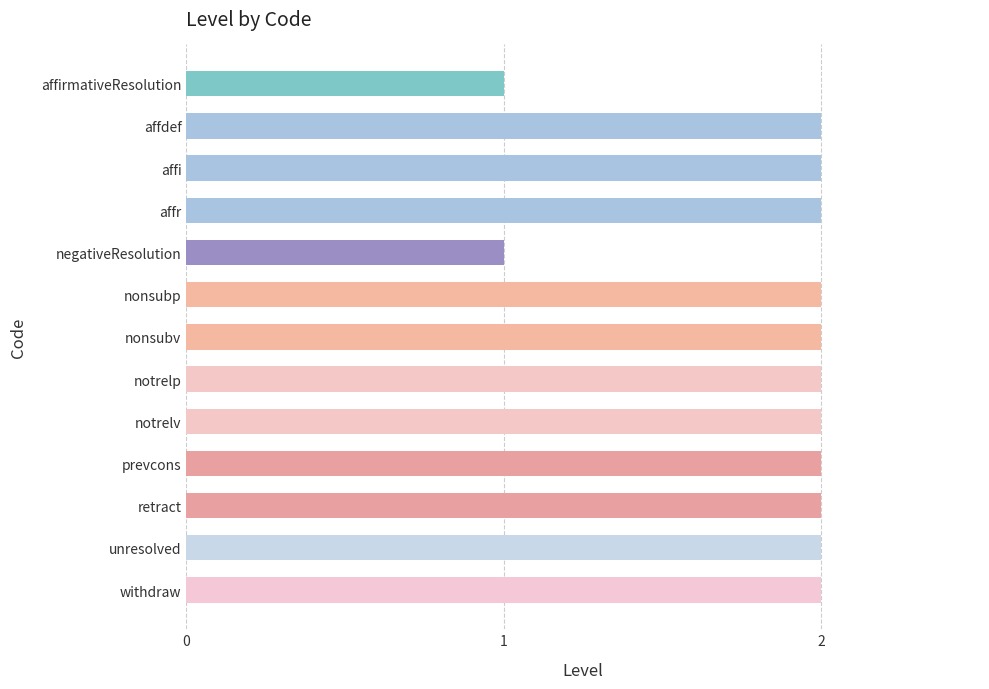

The chart shows a value of 2 at nonsubp. True or false?

True